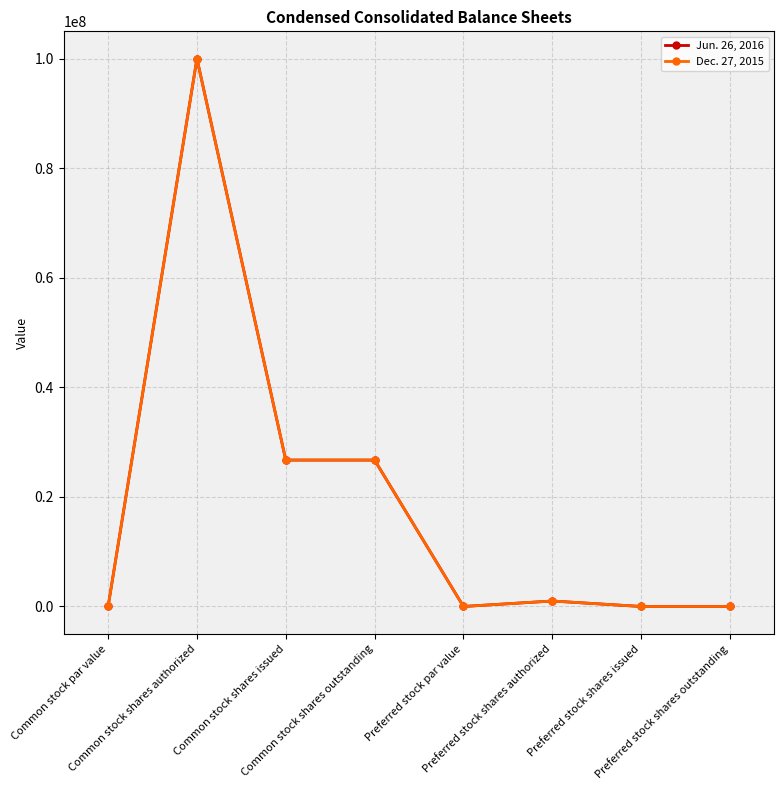

What is the maximum value shown in the chart?

100000000